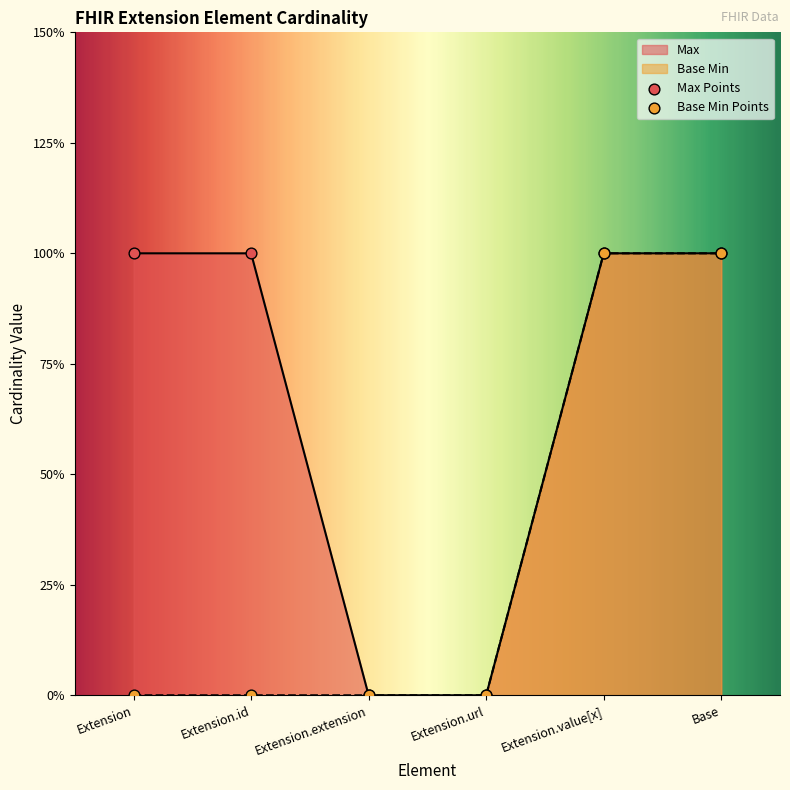

Which series has the largest total across all categories?

Max